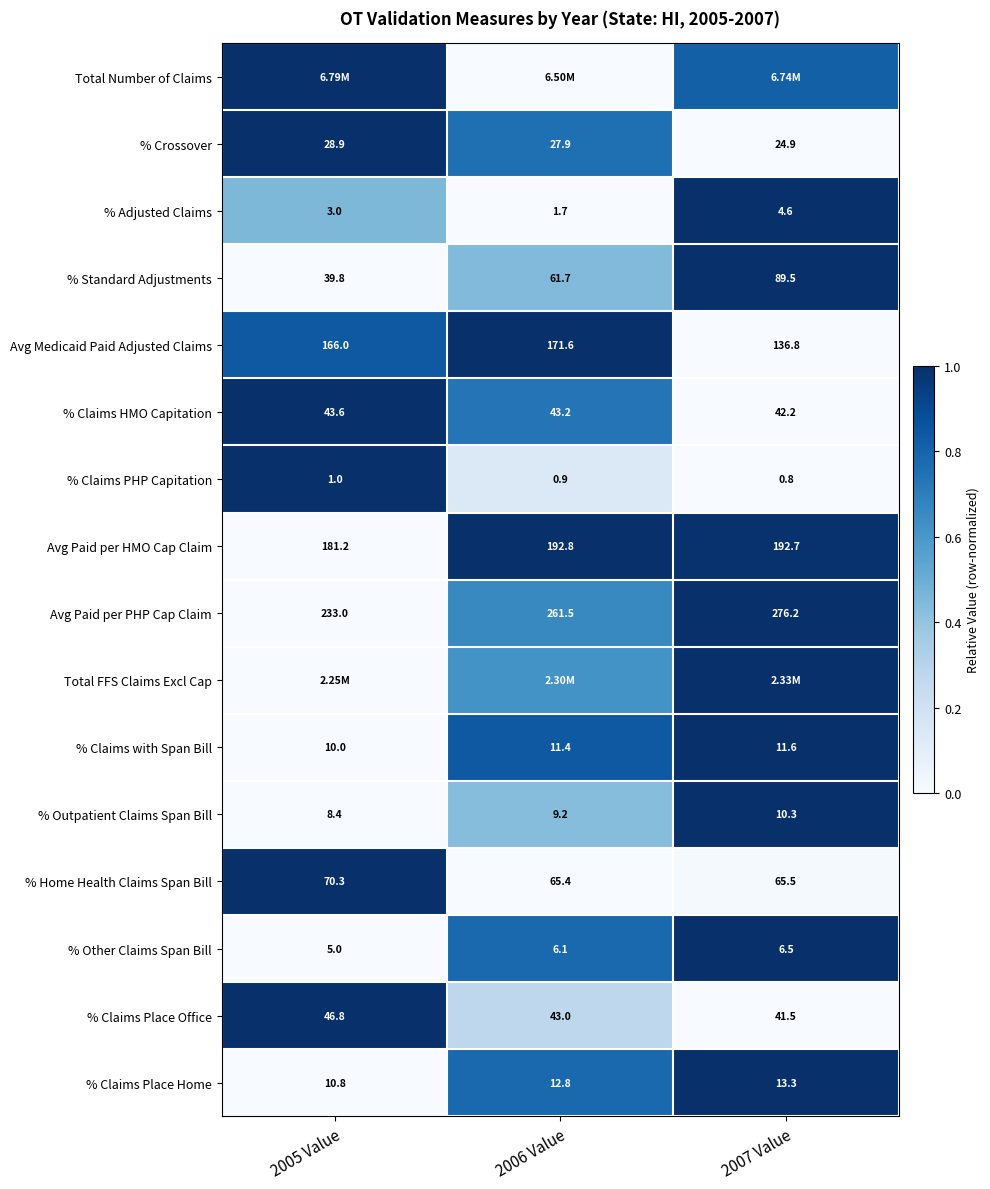

What is the spread (max minus min) of values at 2006 Value?

1.0